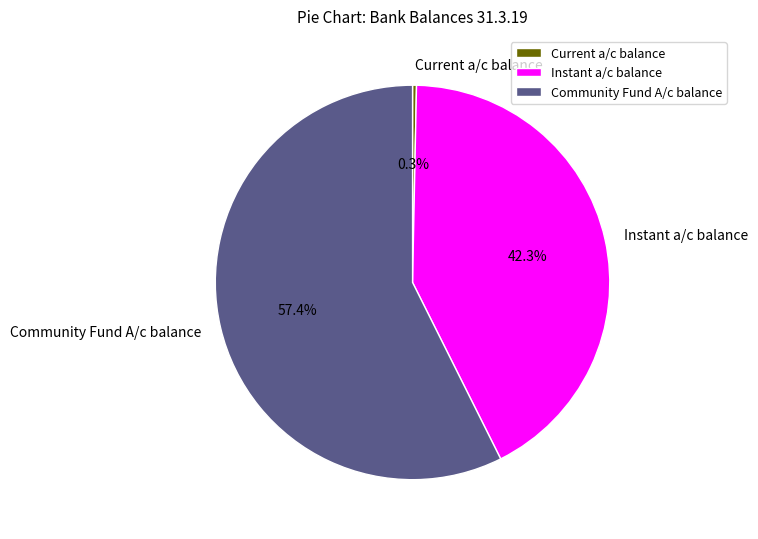

Is there a majority slice in this chart?

Yes